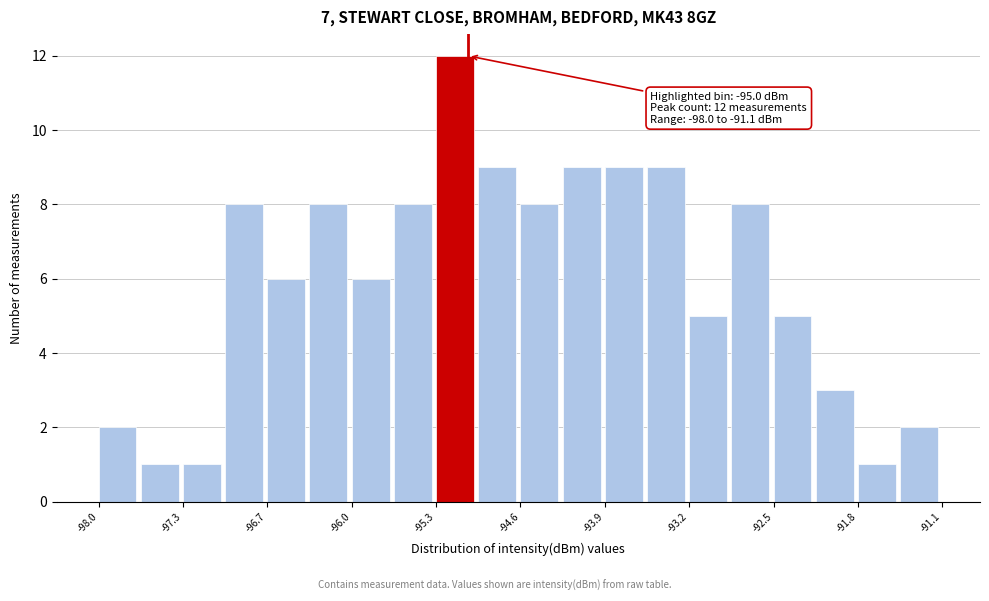

Read against the x-axis, roughly where is the centre of the tallest bar?

-95.1